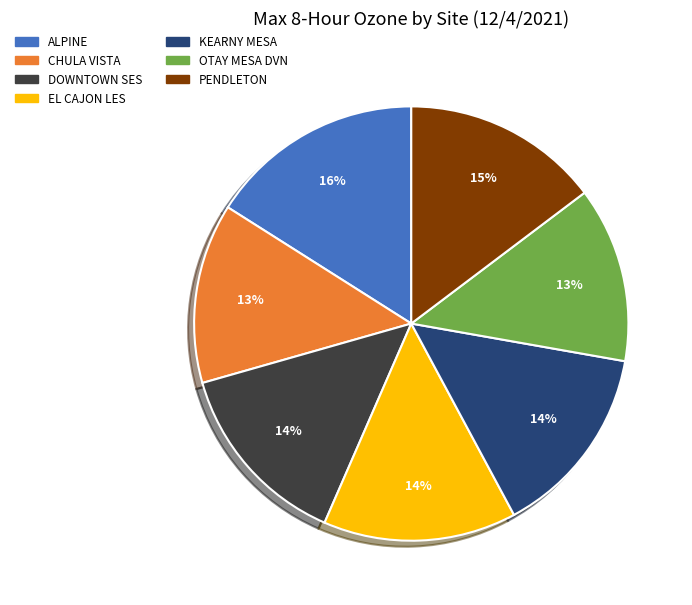

True or false: PENDLETON accounts for 2% of the total.

False